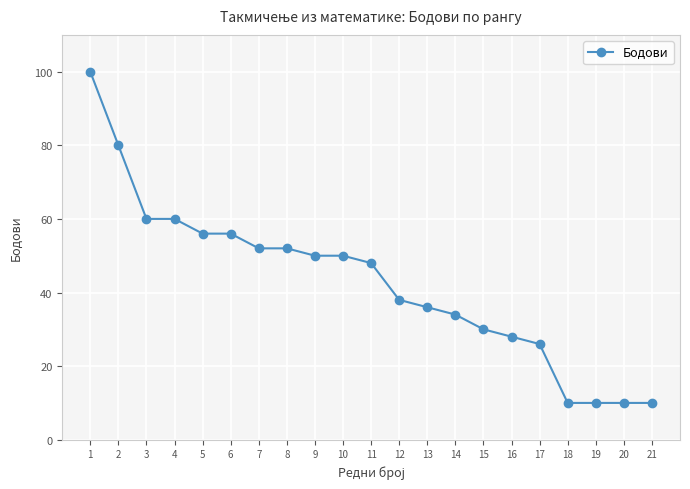

What is the change in value from 5 to 21?

-46